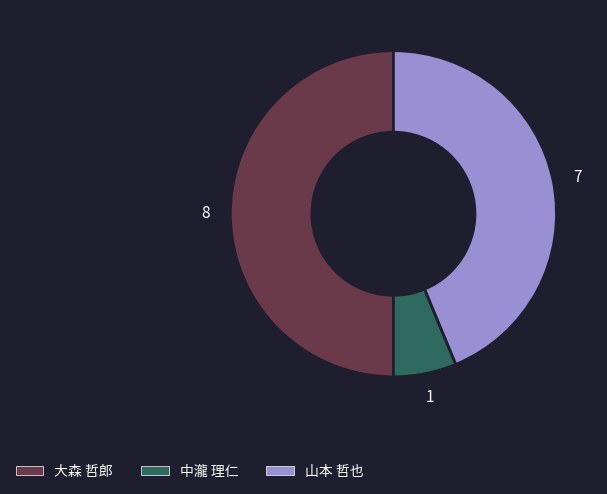

How many slices are in this pie chart?

3